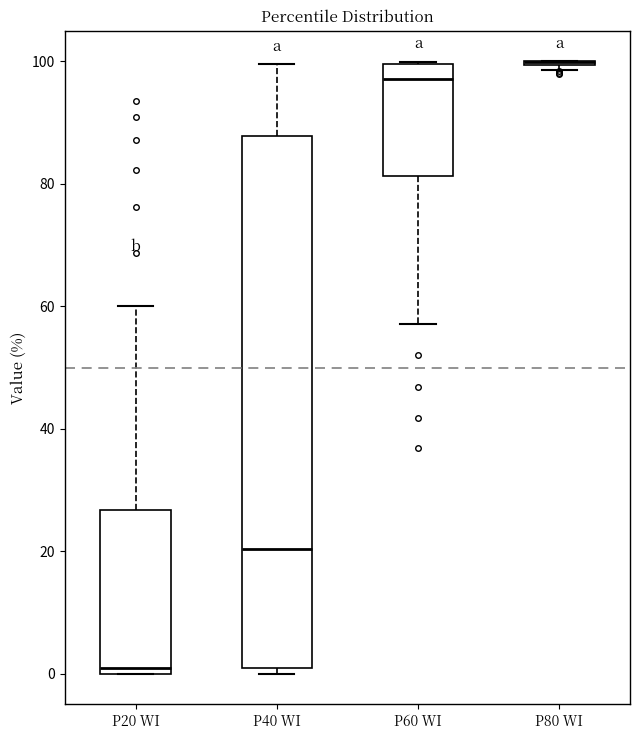

Where is the upper edge of the box for P60 WI on the y-axis? The values are not printed on the chart, so give them approximately, as read against the axis.

100